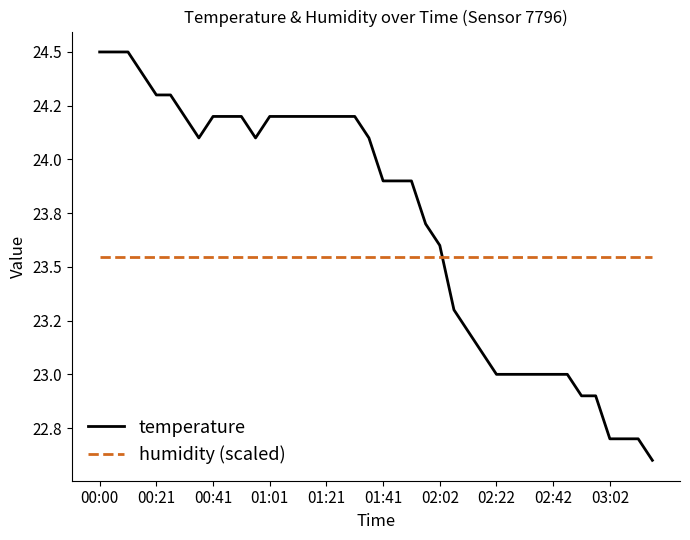

Reading left to right, what are all the values shown in this chart?

temperature: 24.5	24.5	24.5	24.4	24.3	24.3	24.2	24.1	24.2	24.2	24.2	24.1	24.2	24.2	24.2	24.2	24.2	24.2	24.2	24.1	23.9	23.9	23.9	23.7	23.6	23.3	23.2	23.1	23.0	23.0	23.0	23.0	23.0	23.0	22.9	22.9	22.7	22.7	22.7	22.6
humidity (scaled): 23.5	23.5	23.5	23.5	23.5	23.5	23.5	23.5	23.5	23.5	23.5	23.5	23.5	23.5	23.5	23.5	23.5	23.5	23.5	23.5	23.5	23.5	23.5	23.5	23.5	23.5	23.5	23.5	23.5	23.5	23.5	23.5	23.5	23.5	23.5	23.5	23.5	23.5	23.5	23.5